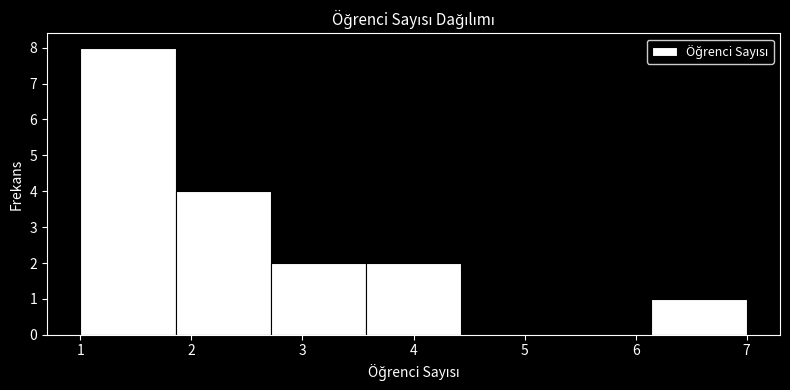

How tall is the bar that spans 3.6 to 4.4 on the x-axis? Neither the bar edges nor the heights are printed on the chart, so give them approximately, as read against the axes.

2